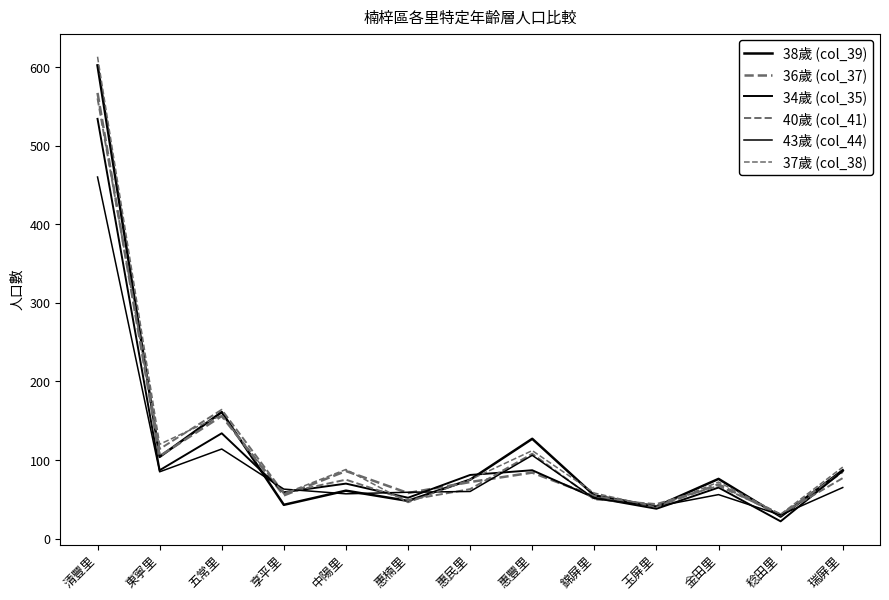

How many lines are shown in the chart?

6